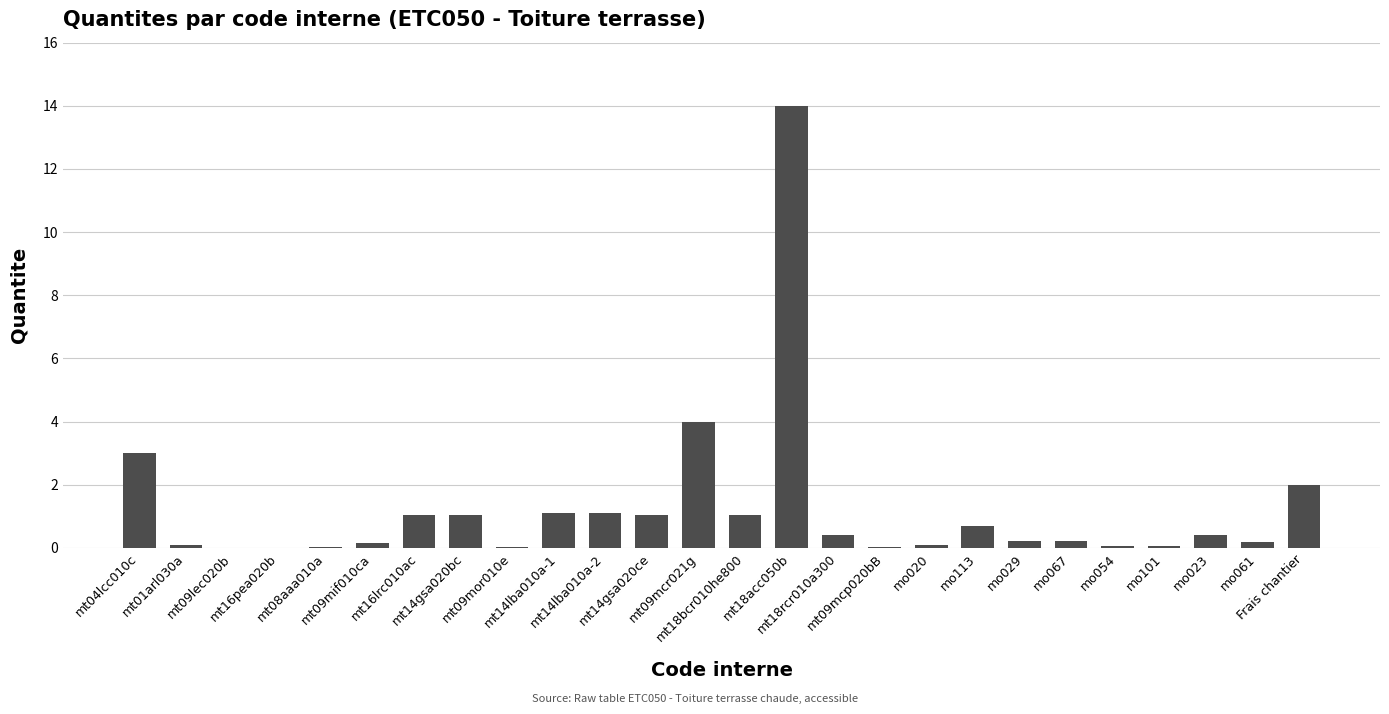

What is the greatest value displayed?

14.0